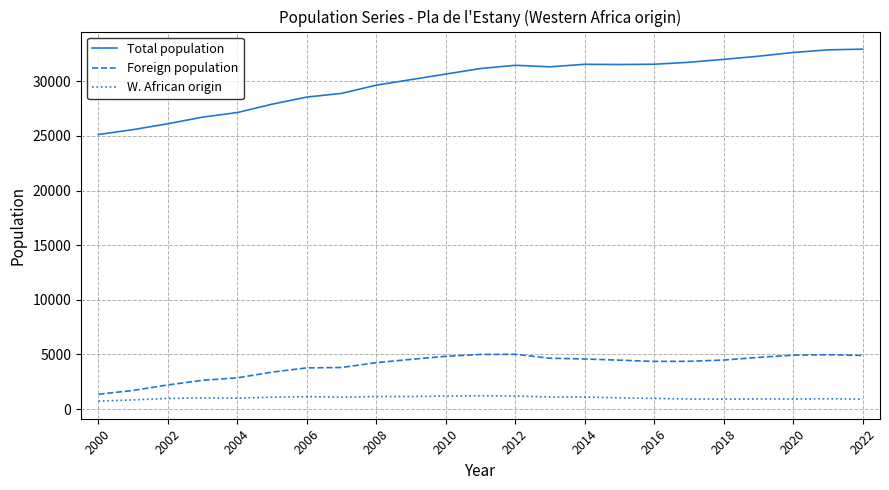

List the series in order of their peak value, highest first.

Total population, Foreign population, W. African origin